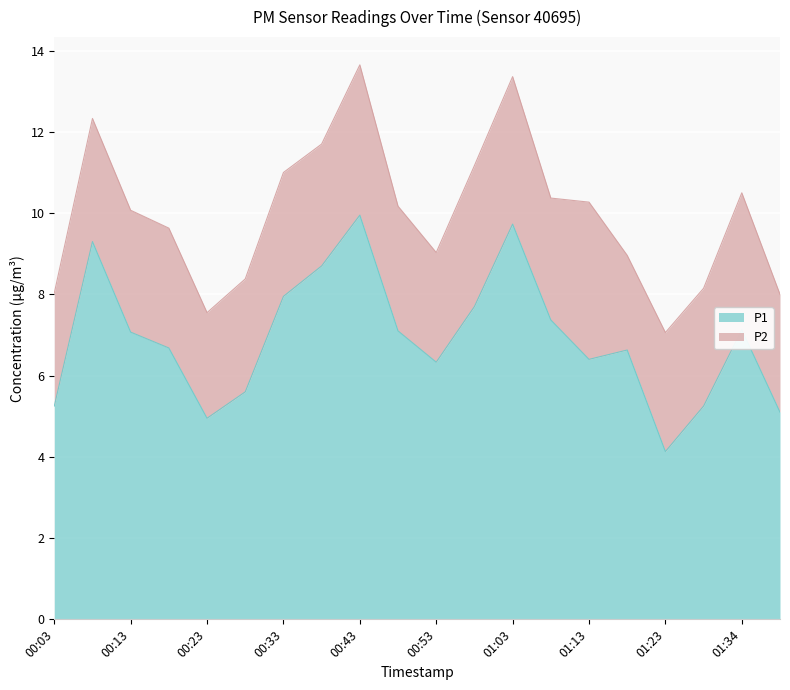

List the labels in order of value, smallest first.

01:23, 00:23, 01:39, 00:03, 01:29, 00:28, 00:53, 01:13, 01:18, 00:18, 00:13, 00:48, 01:34, 01:08, 00:58, 00:33, 00:38, 00:08, 01:03, 00:43